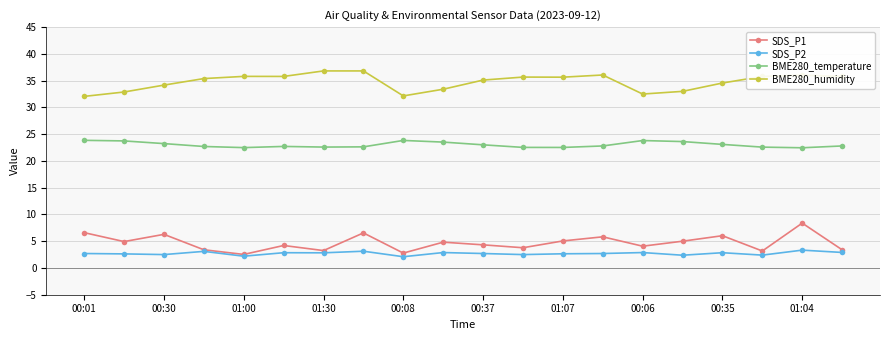

True or false: BME280_temperature has more than 0 points higher than both neighbors.

True